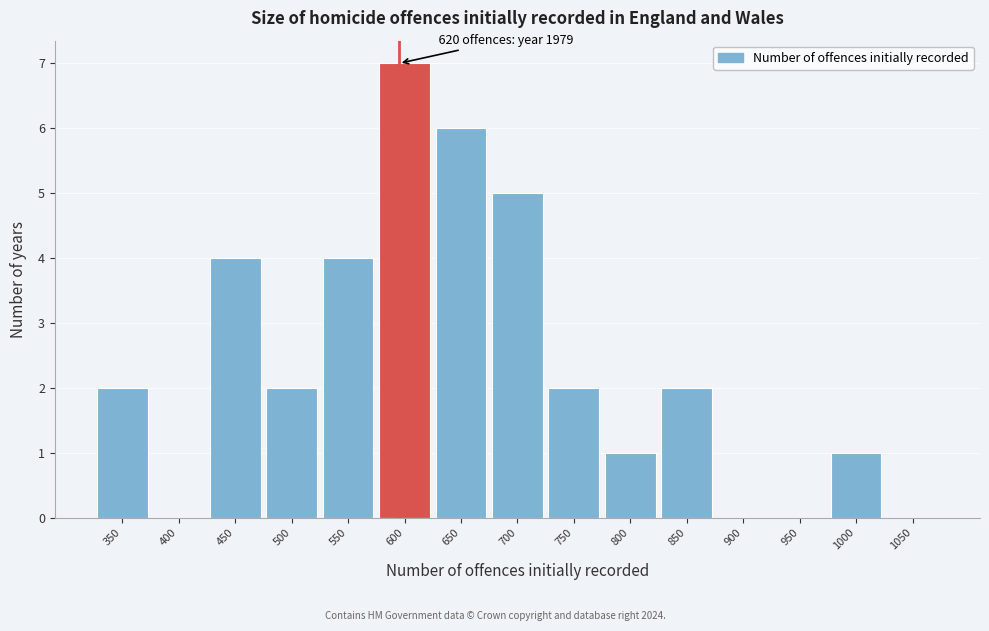

Reading left to right, list all the values displayed in this chart.

350=2	400=0	450=4	500=2	550=4	600=7	650=6	700=5	750=2	800=1	850=2	900=0	950=0	1000=1	1050=0